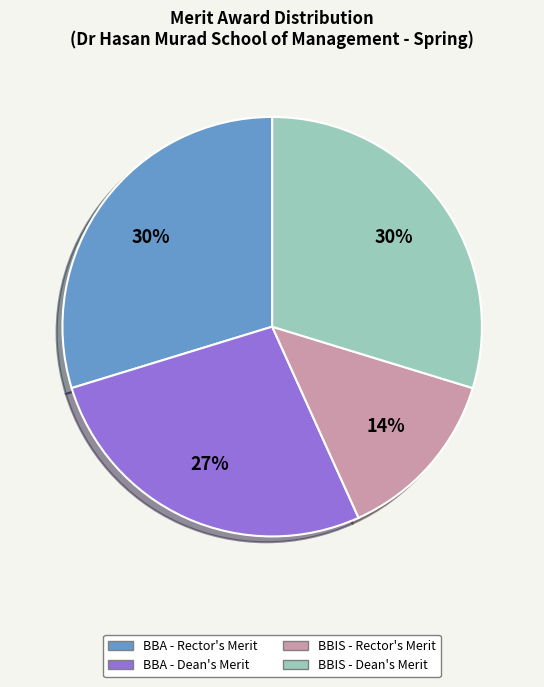

To the nearest percent, what is the difference between the largest and smallest slice percentages?

16%